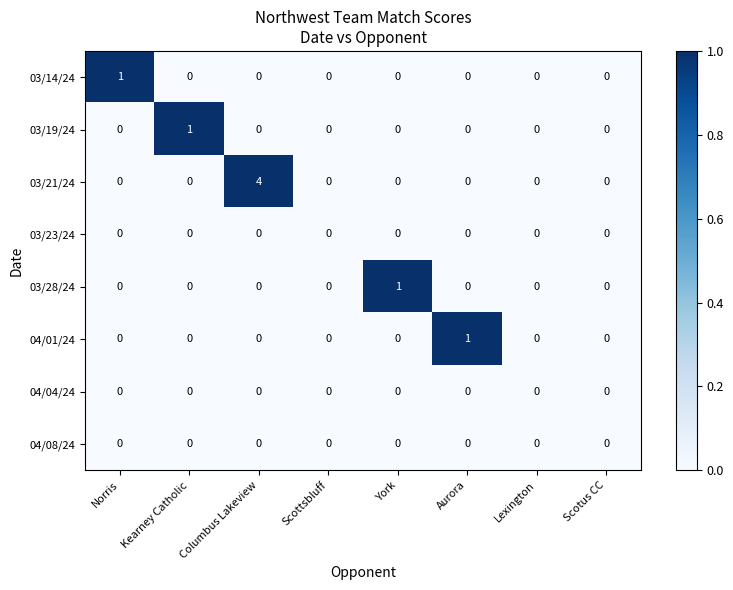

What is the maximum value shown in the chart?

4